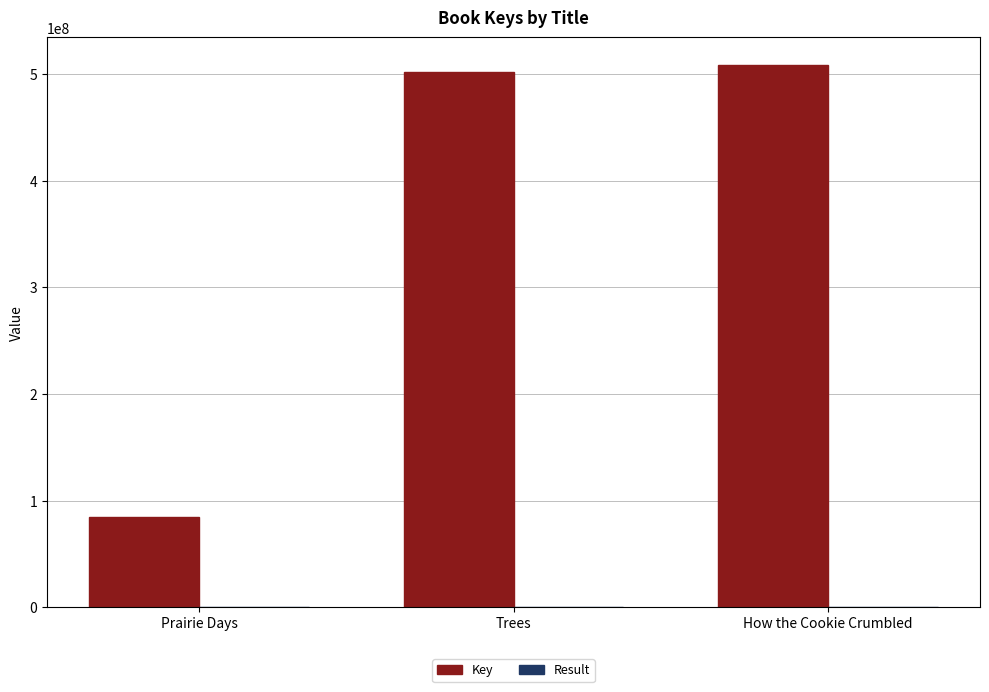

Between Prairie Days and Trees, which series saw the biggest shift?

Key